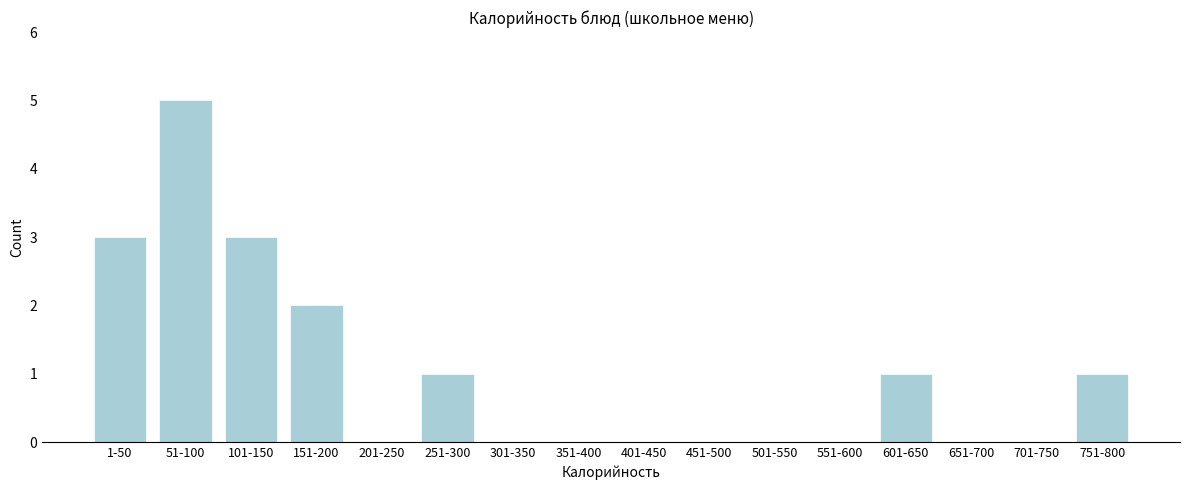

Reading left to right, extract all data points from this chart.

1-50=3	51-100=5	101-150=3	151-200=2	201-250=0	251-300=1	301-350=0	351-400=0	401-450=0	451-500=0	501-550=0	551-600=0	601-650=1	651-700=0	701-750=0	751-800=1